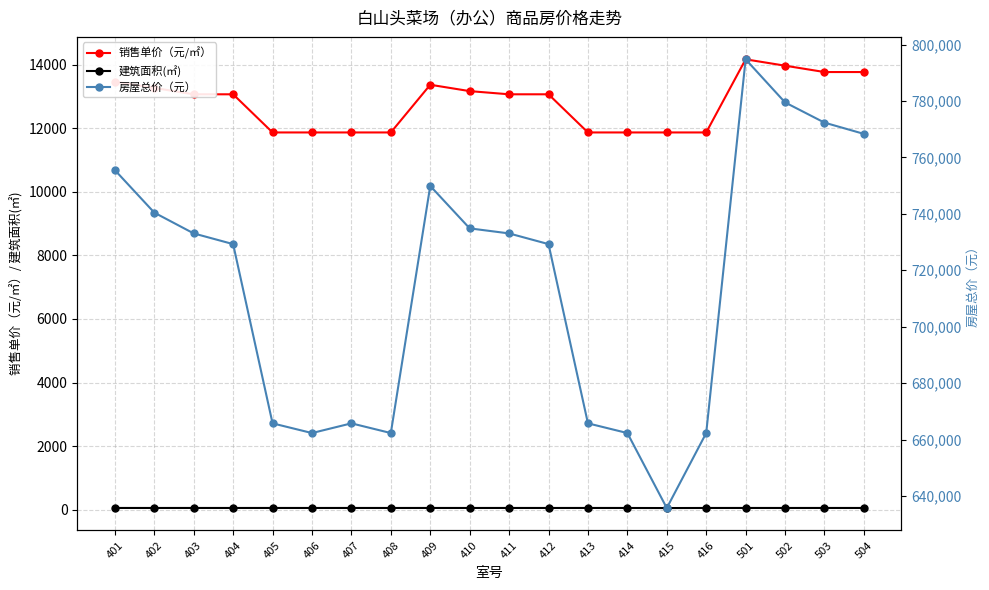

True or false: 房屋总价（元） and 销售单价（元/㎡） intersect in this chart.

False